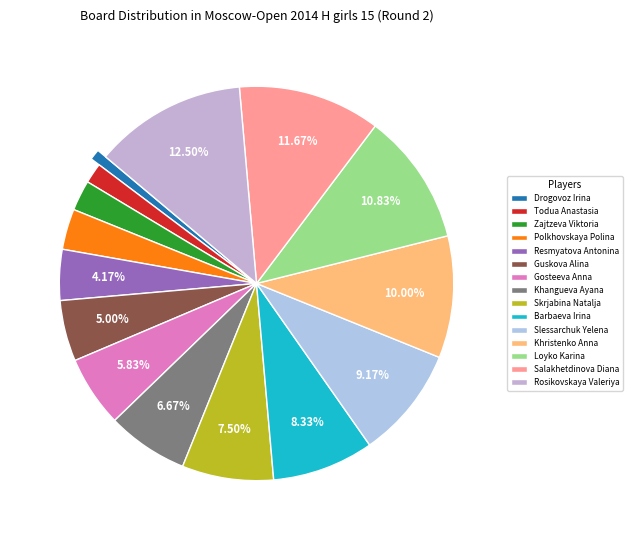

What is the largest slice in the pie chart?

Rosikovskaya Valeriya